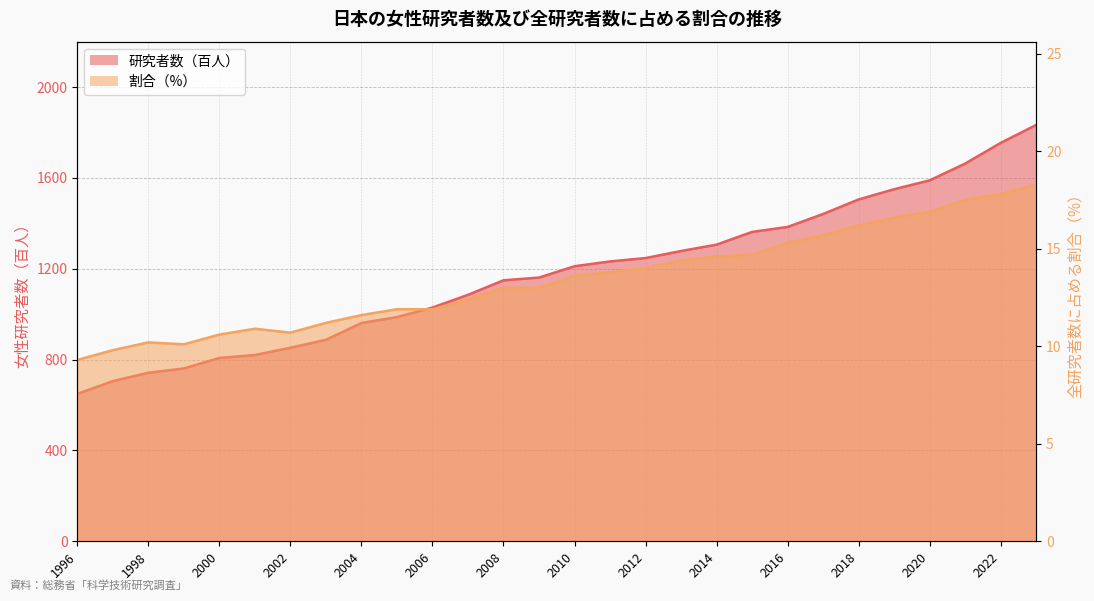

What is the value of the 割合（%） point at the 1st from the left?

9.3